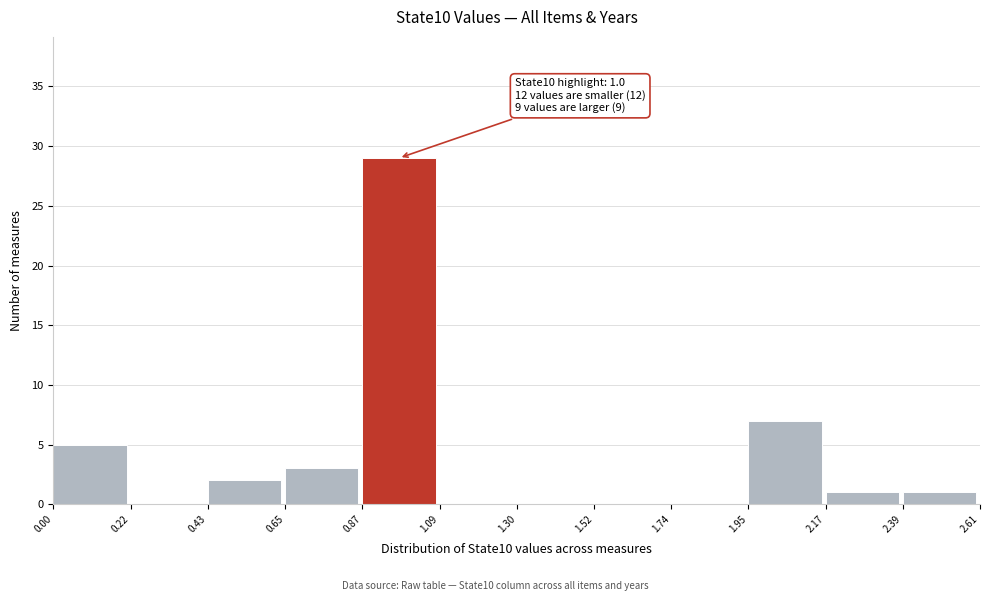

Which range on the x-axis has the tallest bar?

0.87 to 1.09